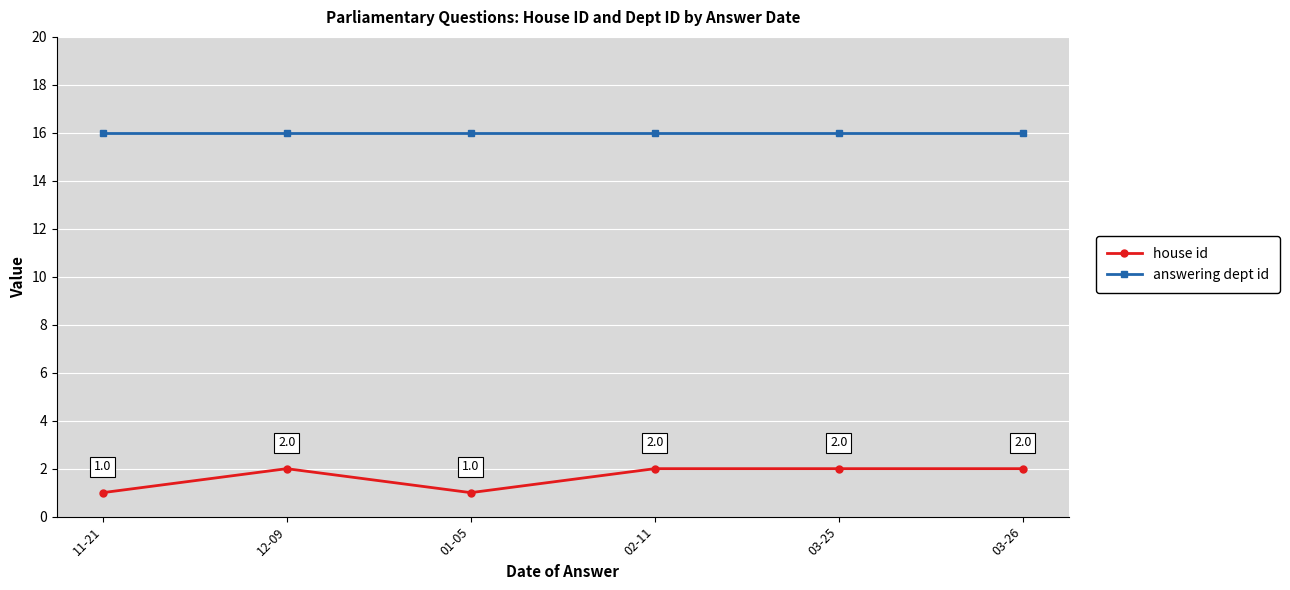

The value of house id at 03-25 is 2. True or false?

True